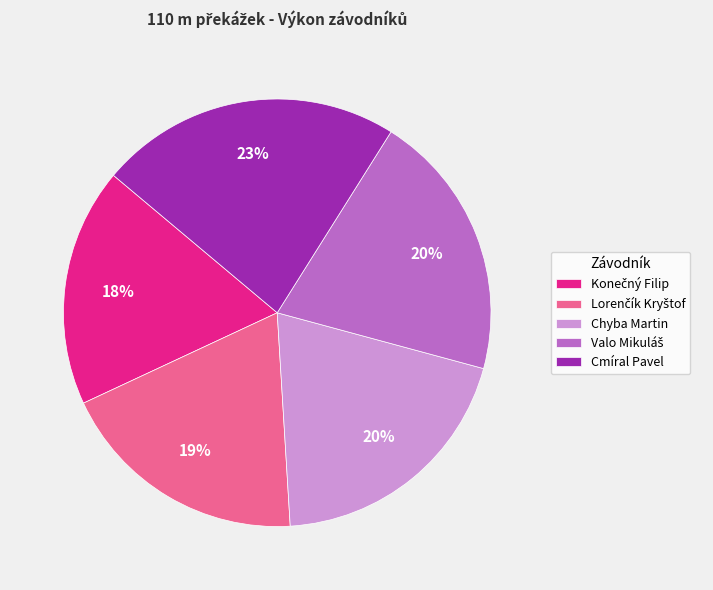

Is there any slice that represents more than half of the pie?

No